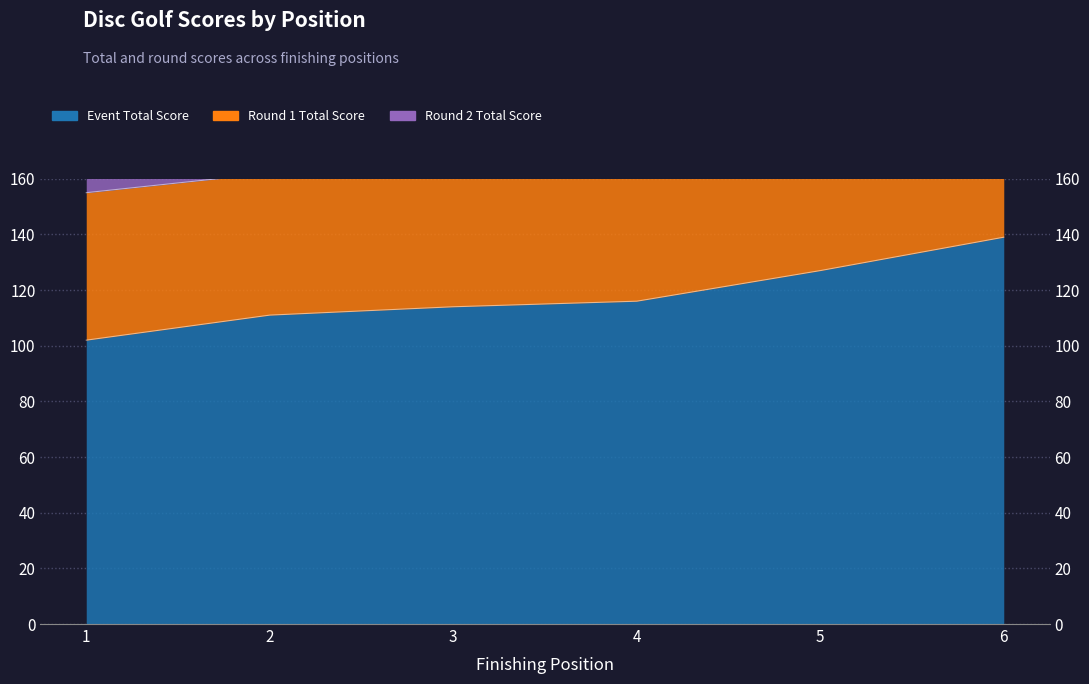

Rank the categories by event_total_score value from highest to lowest.

6, 5, 4, 3, 2, 1